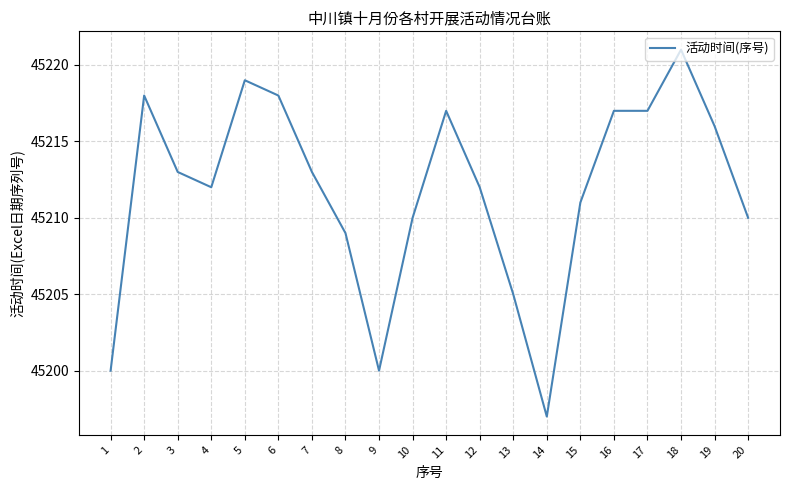

What is the difference between the second highest and second lowest values?

19